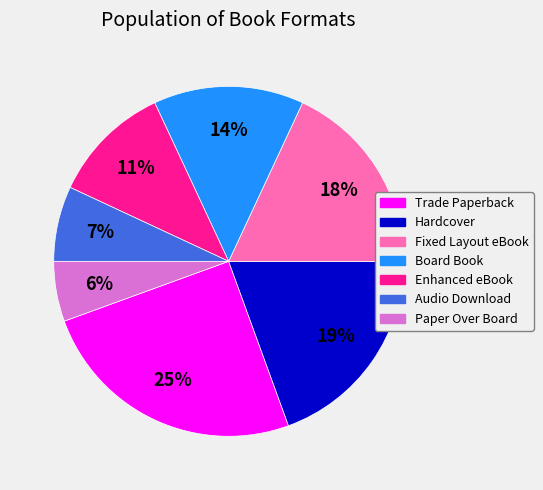

Is Fixed Layout eBook the majority of the pie?

No